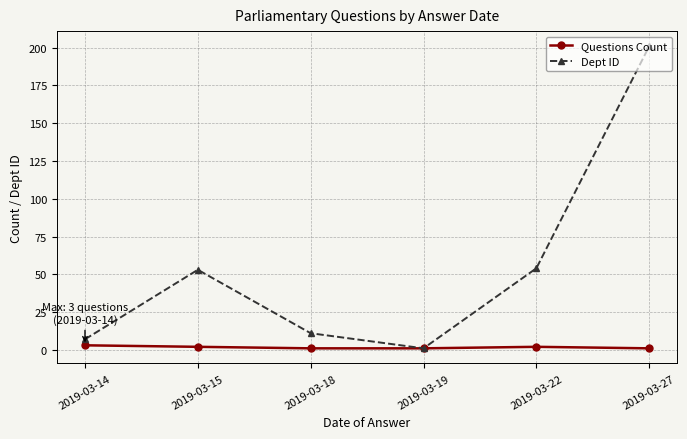

Which series has the widest spread of values?

Dept ID